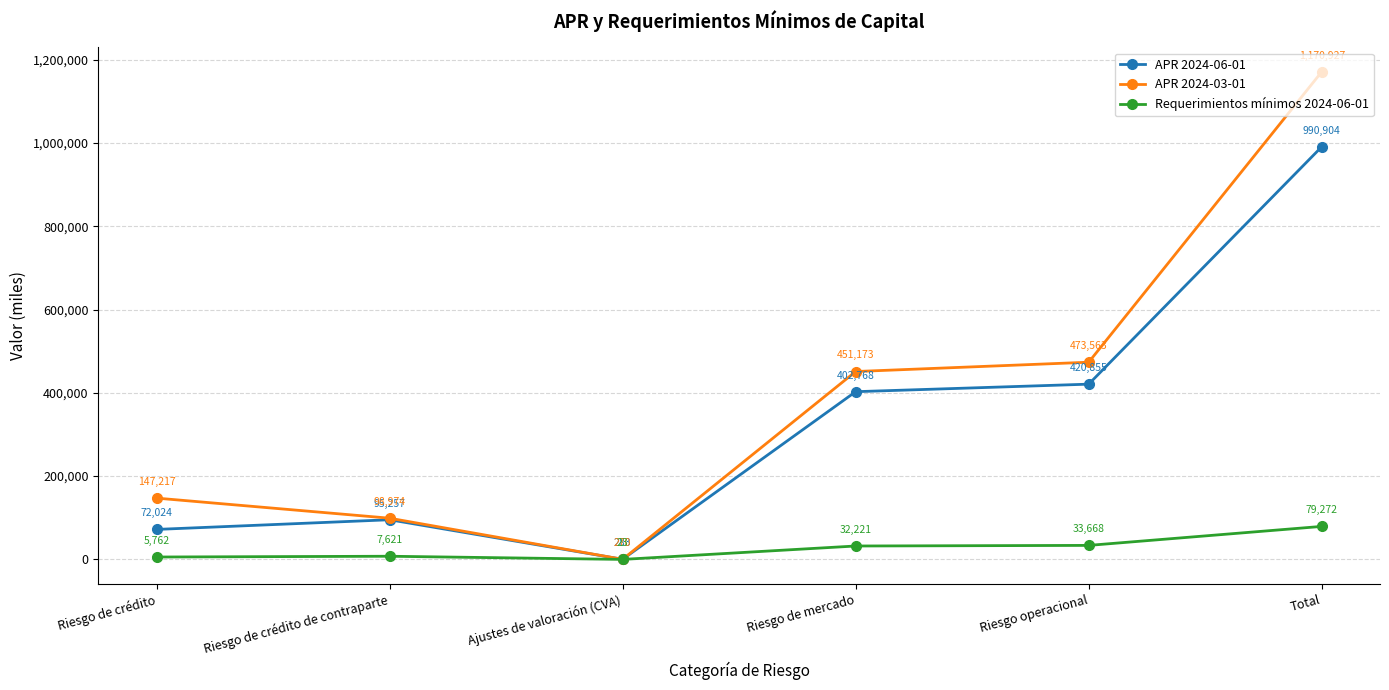

At which label is APR 2024-03-01 closest to 585598?

Riesgo operacional